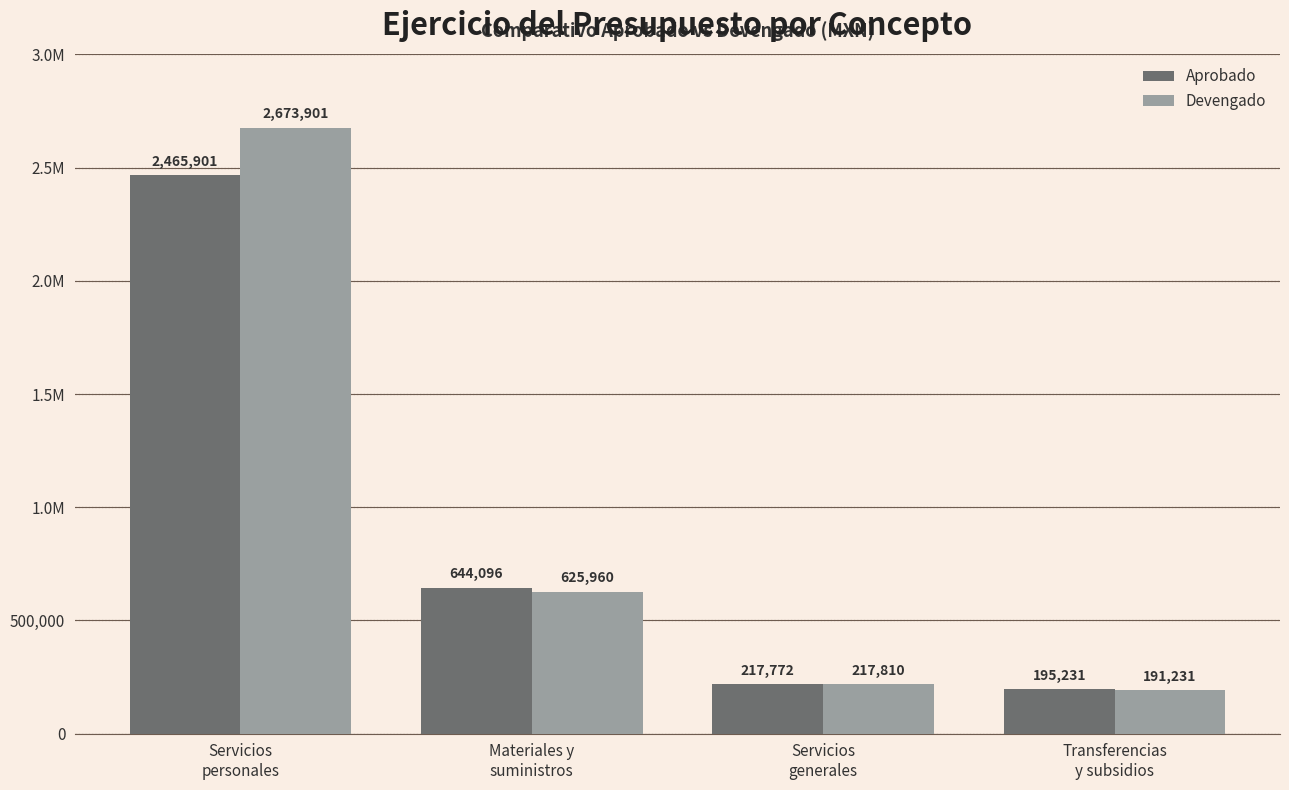

Does the chart contain stacked bars?

No